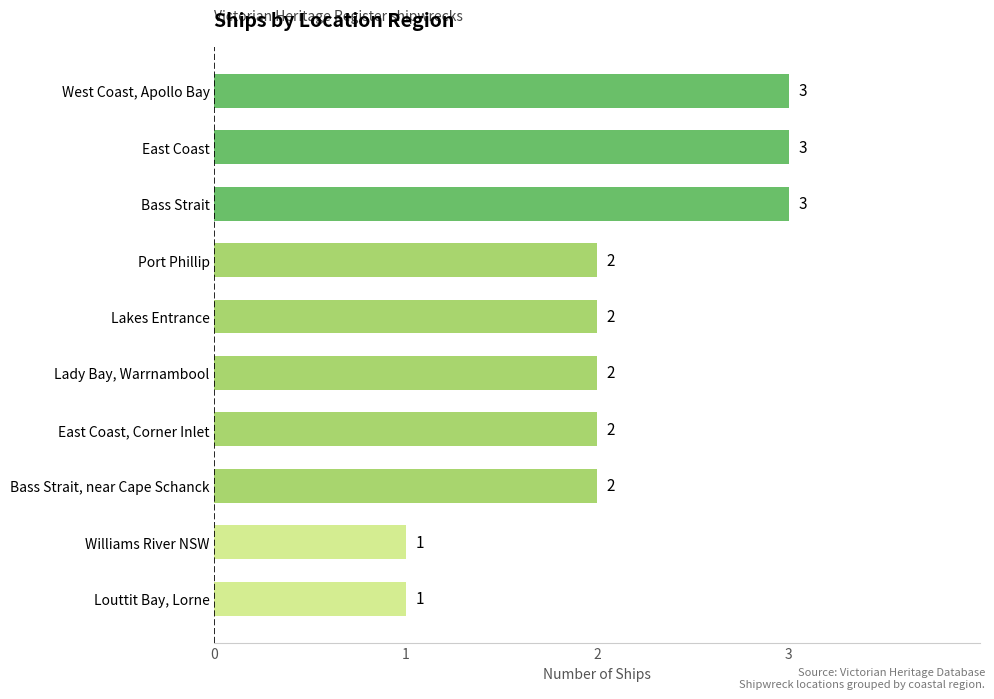

The chart shows a value of 3 at Lakes Entrance. True or false?

False